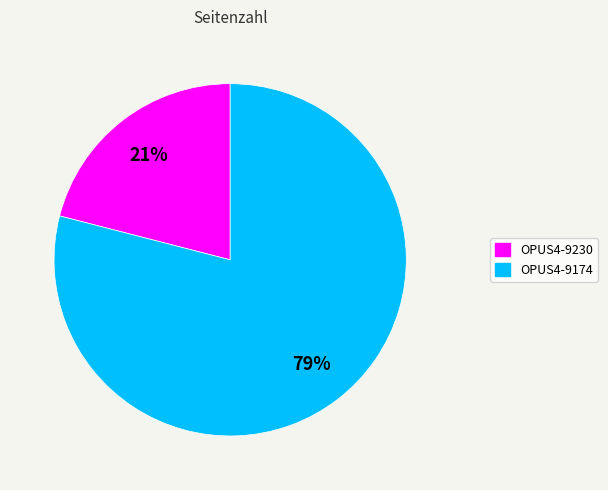

How many segments does this pie chart have?

2